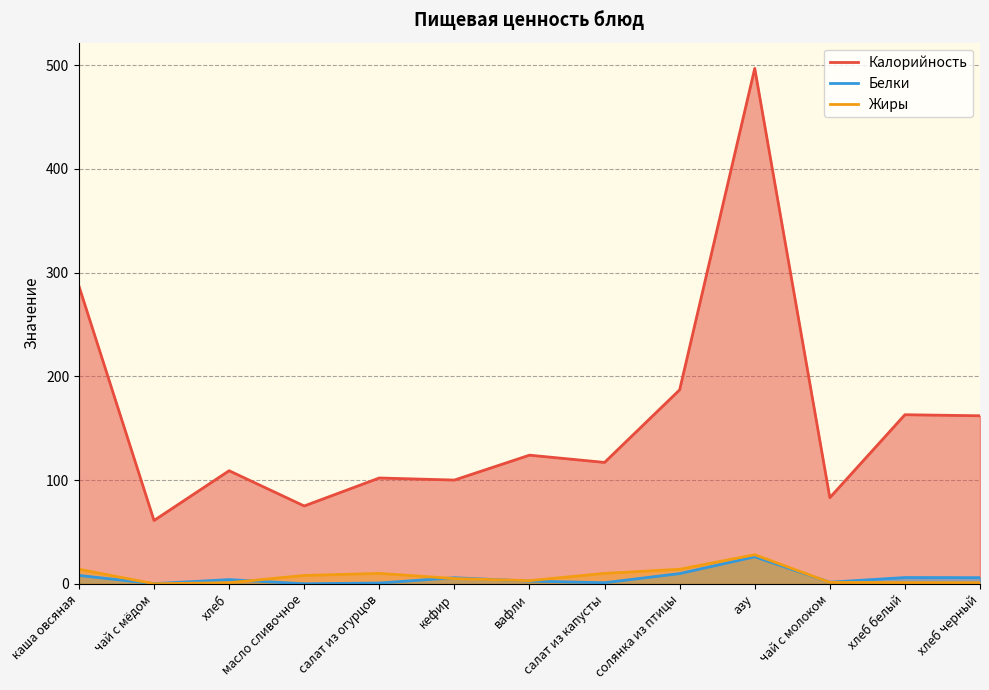

What is the total value across all series at салат из огурцов?

112.7